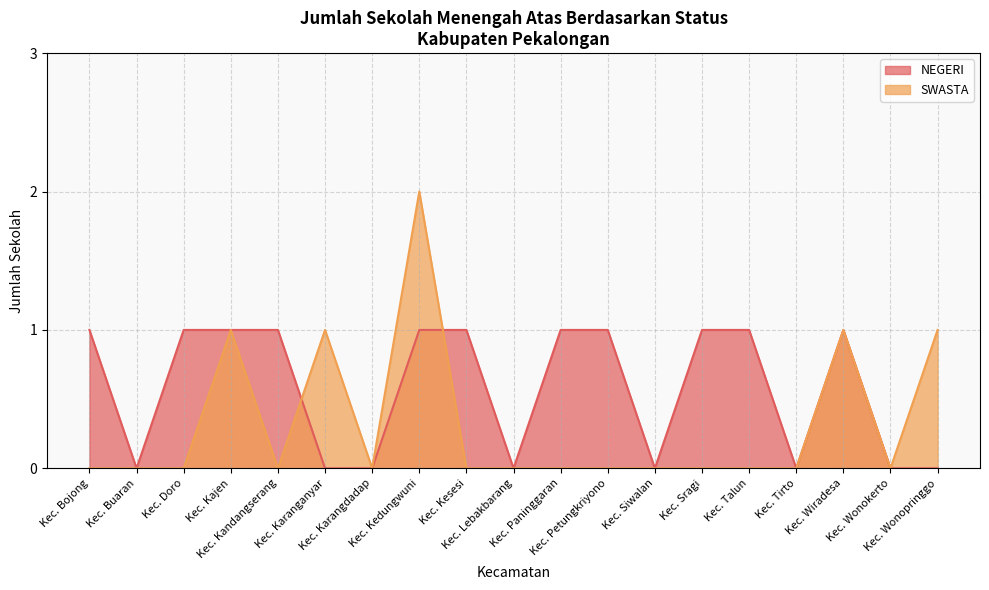

Where do NEGERI and SWASTA first cross each other?

Kec. Kandangserang and Kec. Karanganyar